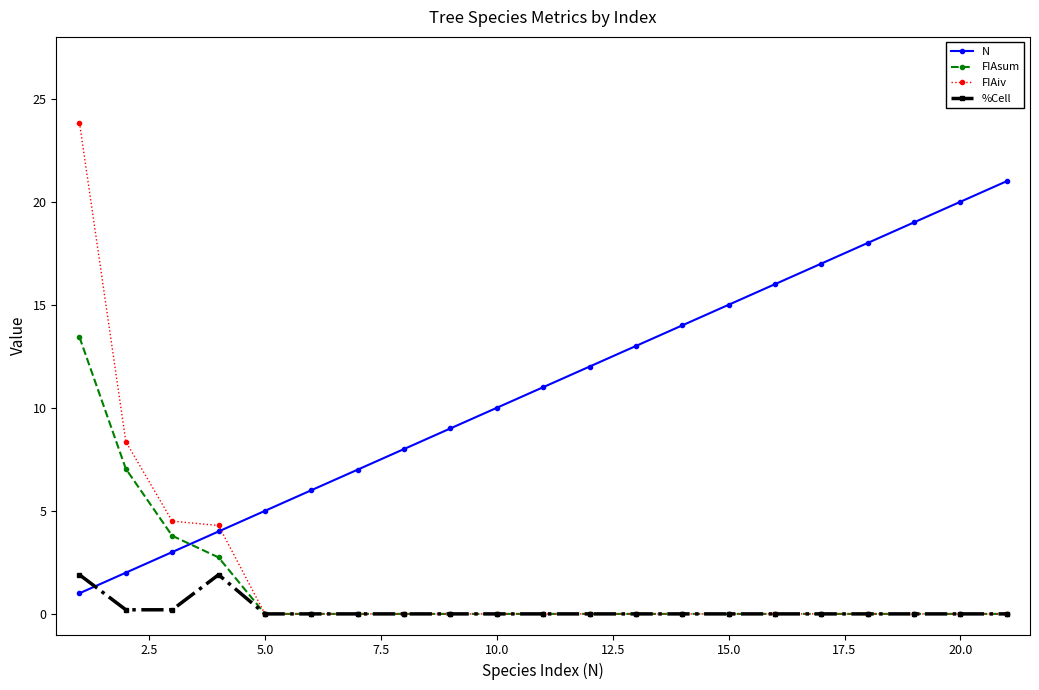

Rank the series by their maximum value, from lowest to highest.

%Cell, FIAsum, N, FIAiv